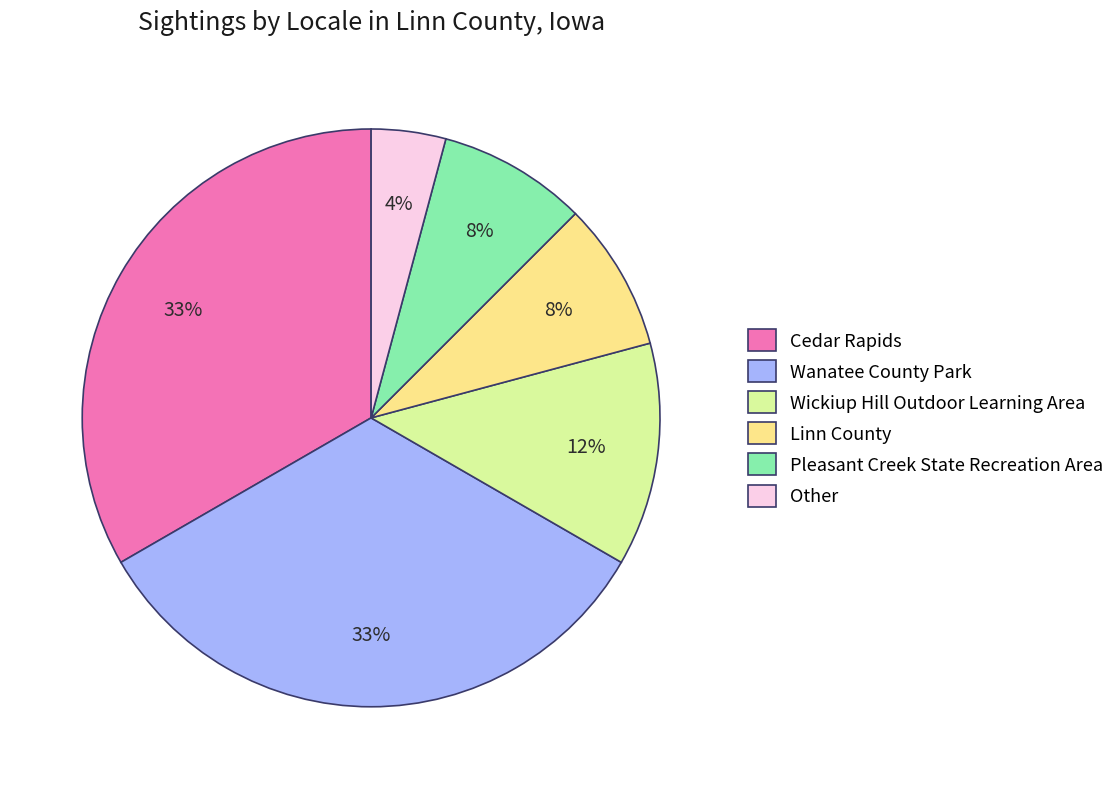

Is Wickiup Hill Outdoor Learning Area the majority of the pie?

No